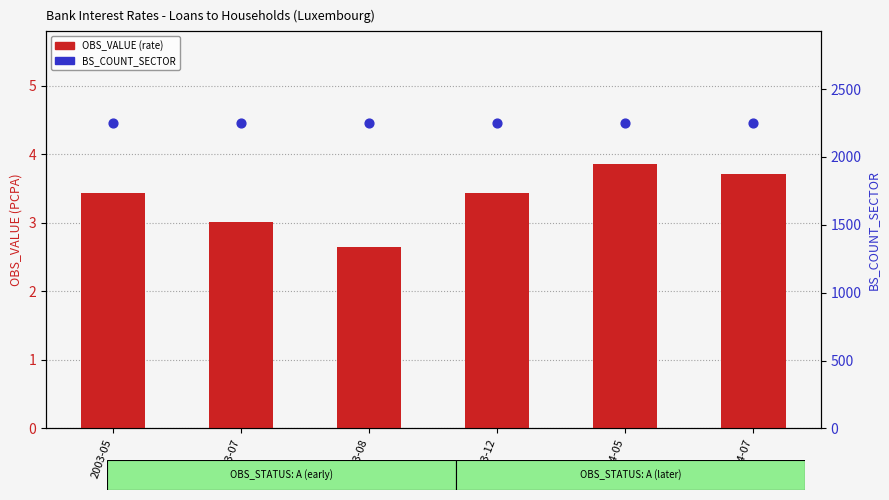

Which series reaches the maximum Y coordinate?

BS_COUNT_SECTOR